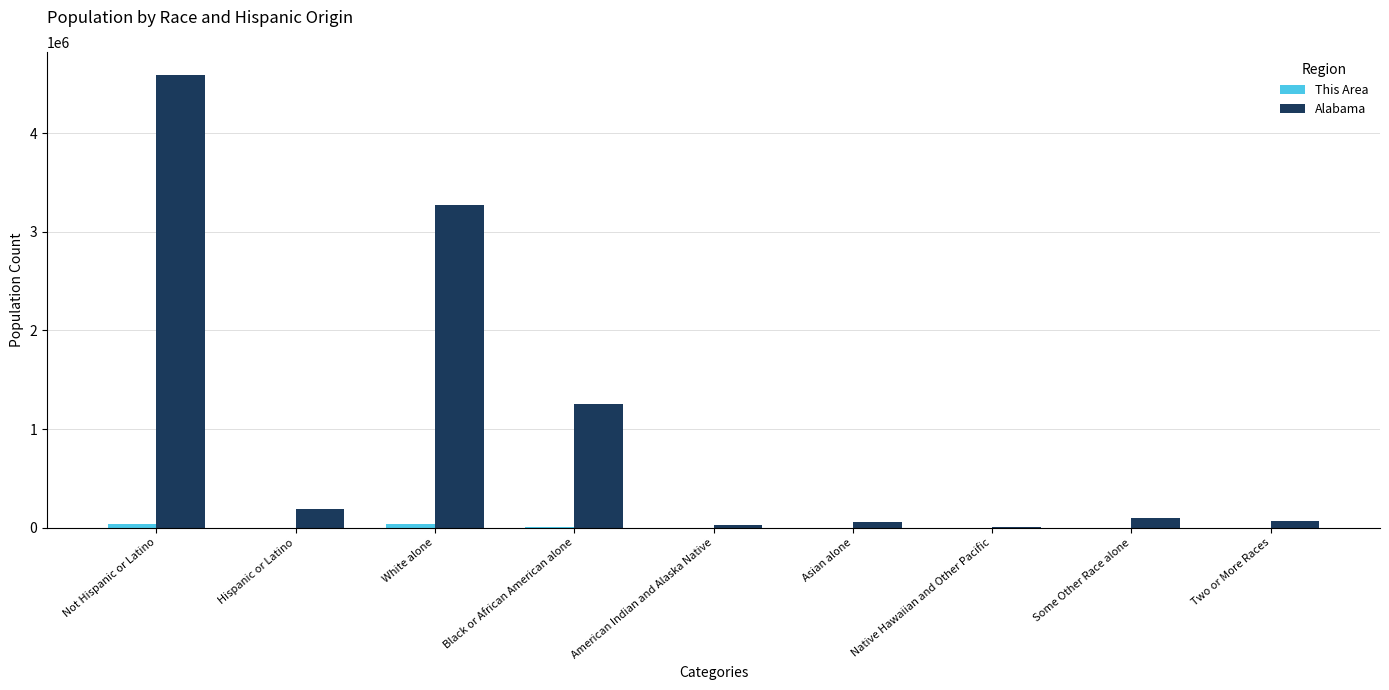

What is the sum of all Alabama values?

9559472